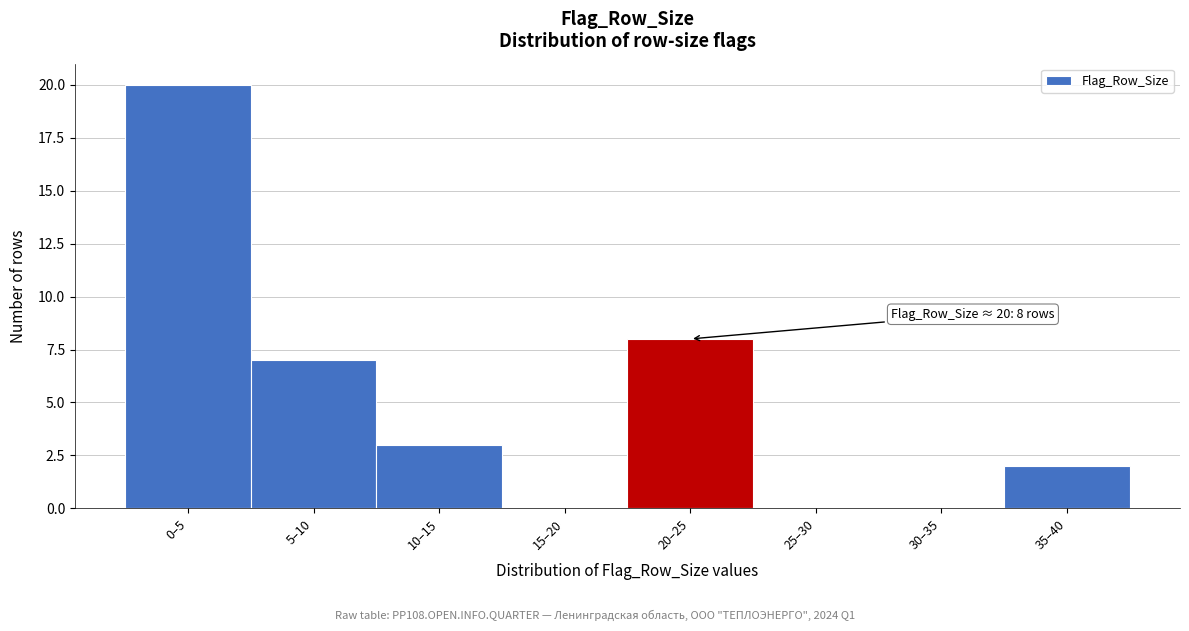

Reading left to right, list all the values displayed in this chart.

0–5=20	5–10=7	10–15=3	15–20=0	20–25=8	25–30=0	30–35=0	35–40=2